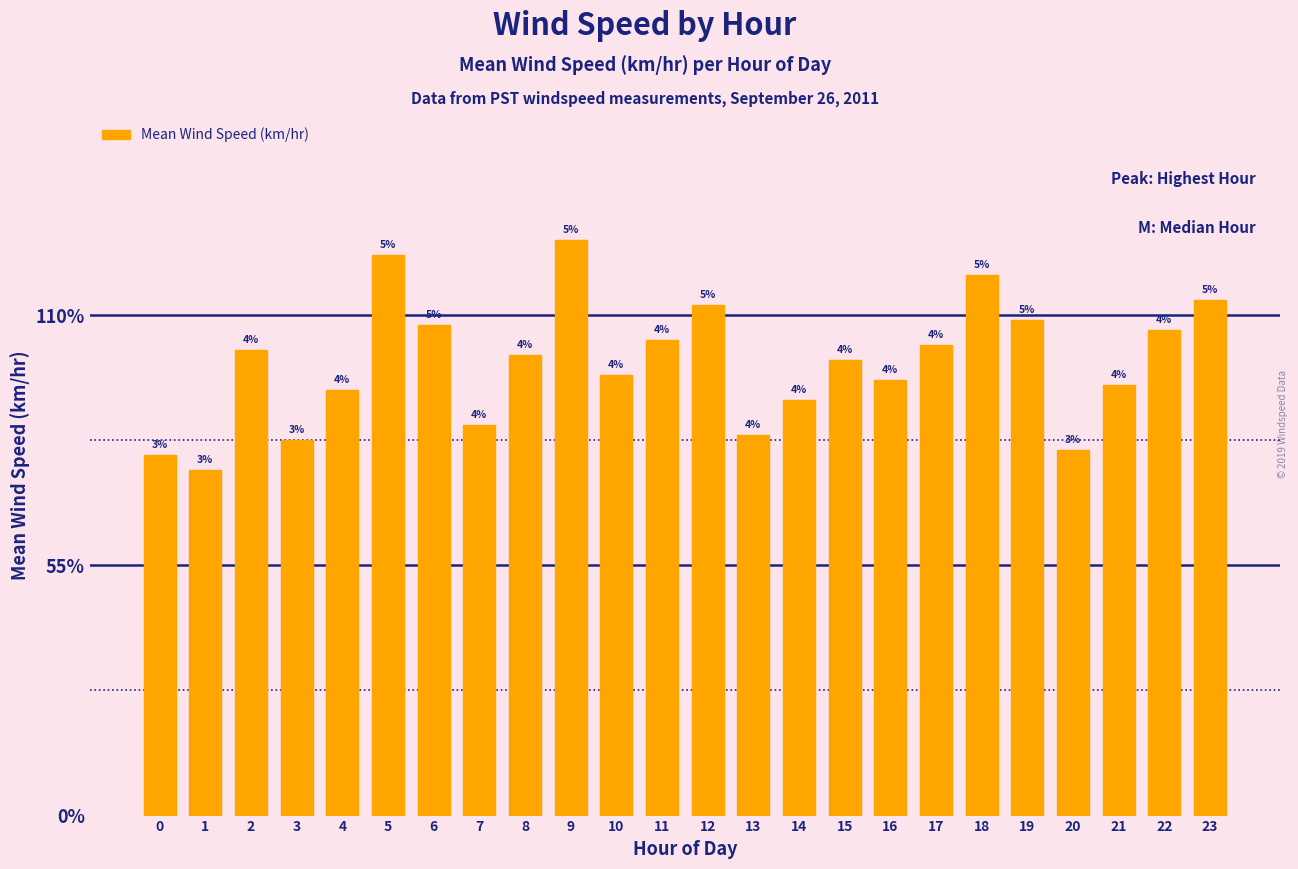

What is the difference between the maximum and minimum values?

0.5